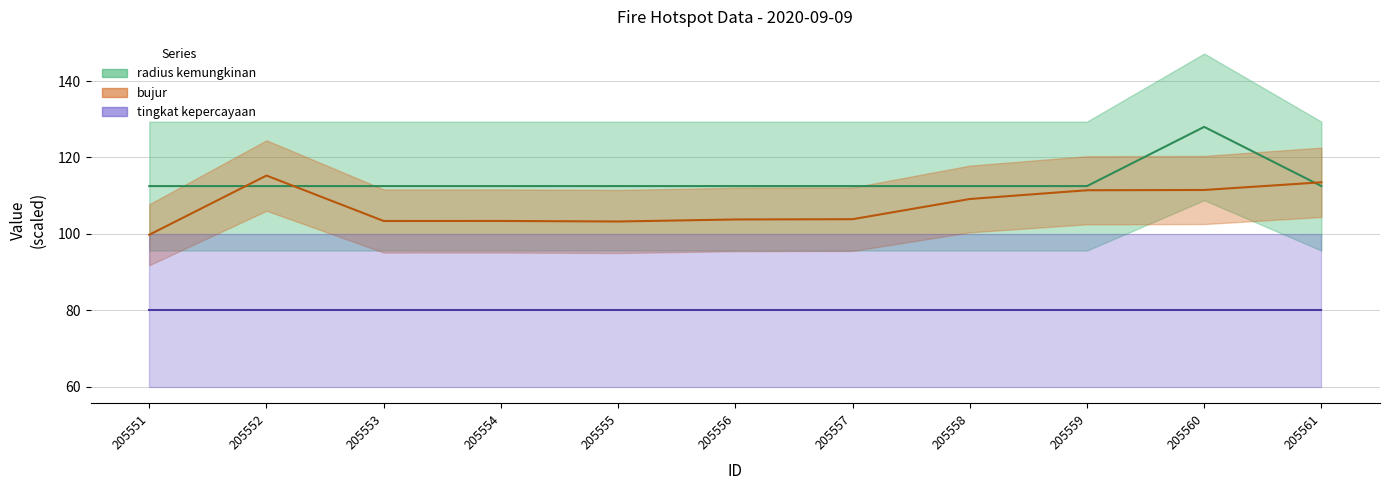

The radius kemungkinan series shows 112.5 at 205561. True or false?

True